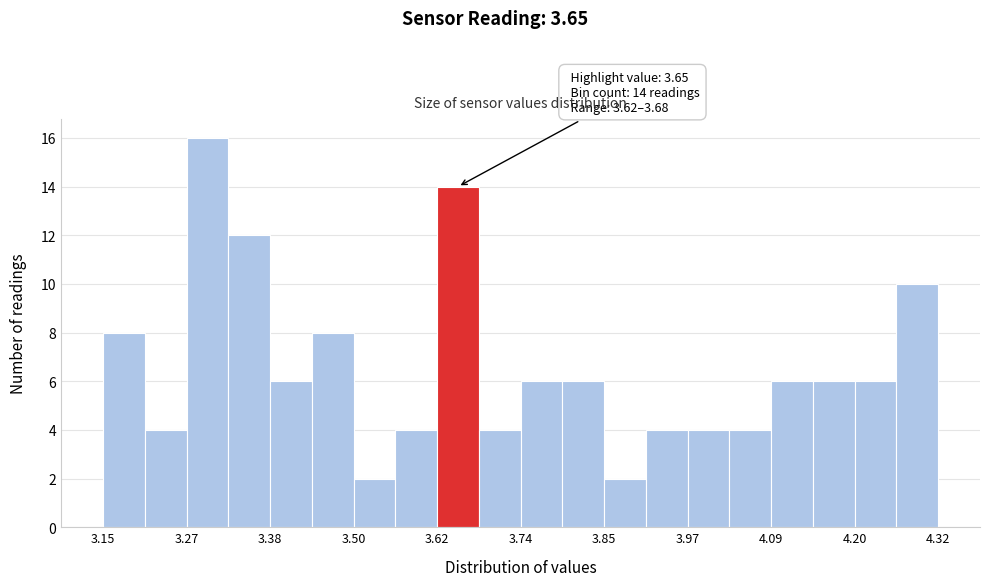

Read against the x-axis, roughly where is the centre of the tallest bar?

3.30